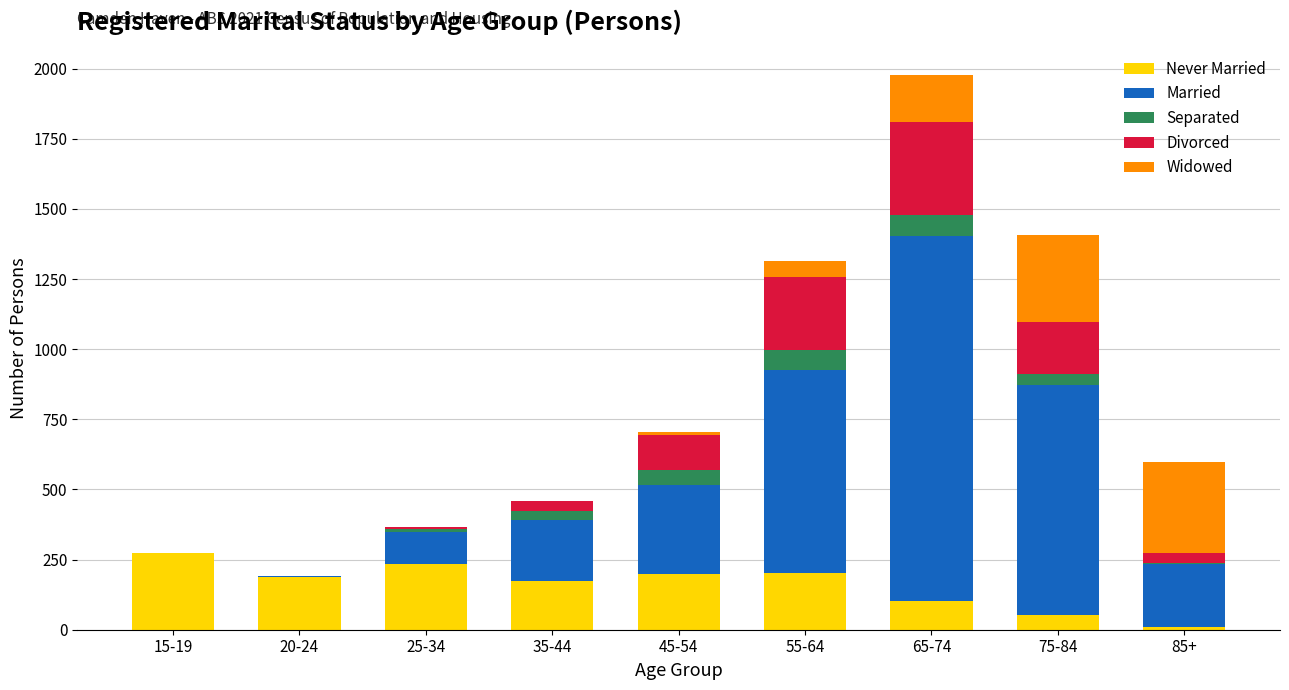

At which category is the sum across all series the highest?

65-74